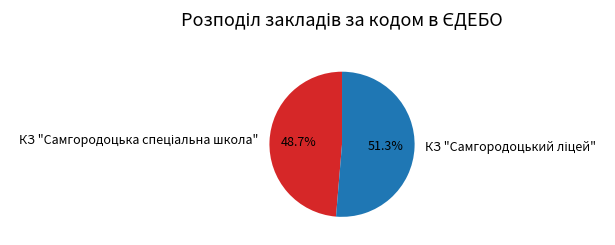

Is there any slice that represents more than half of the pie?

Yes